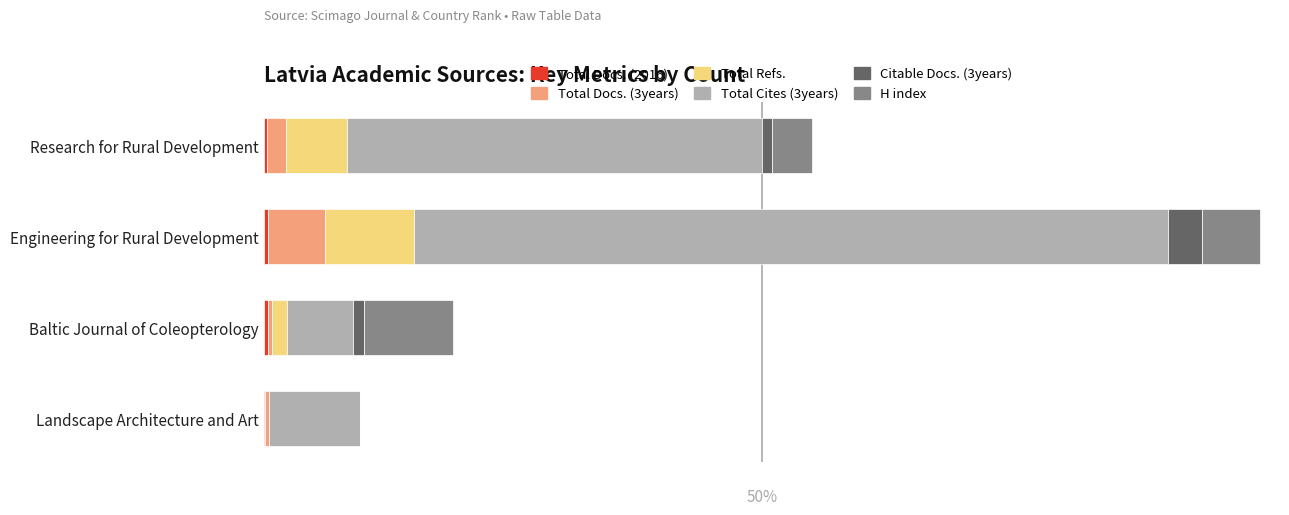

Which series has the largest total across all categories?

Total Cites (3years)